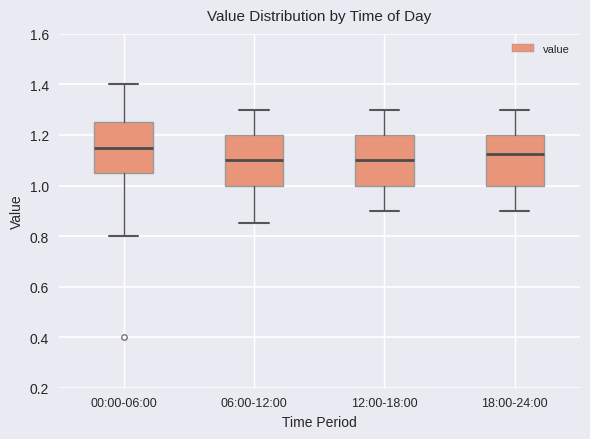

Reading left to right, read every box against the y-axis: the position of its median line, the range the box covers, and the ends of its whiskers. The values are not printed on the chart, so give them approximately, as read against the axis.

00:00-06:00: median 1.16, box 1.06 to 1.26, whiskers 0.80 to 1.40
06:00-12:00: median 1.10, box 1.00 to 1.20, whiskers 0.86 to 1.30
12:00-18:00: median 1.10, box 1.00 to 1.20, whiskers 0.90 to 1.30
18:00-24:00: median 1.12, box 1.00 to 1.20, whiskers 0.90 to 1.30